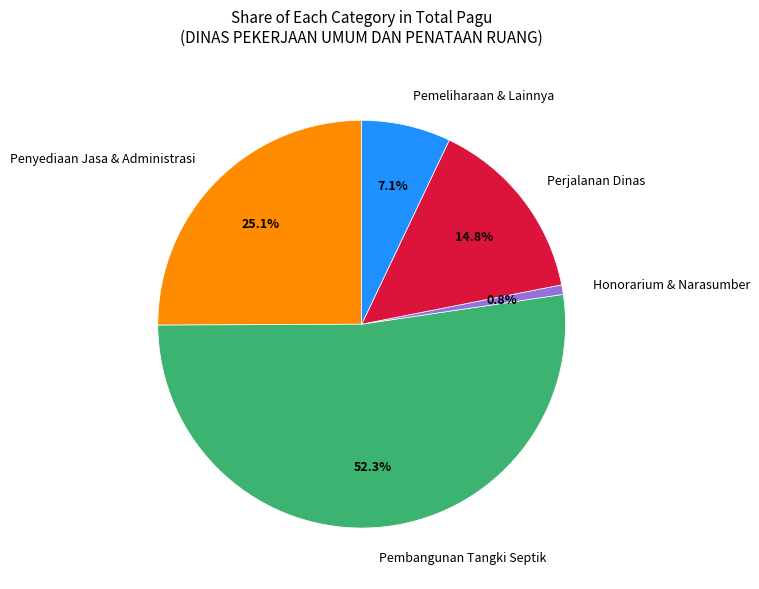

How much of the chart is everything except Honorarium & Narasumber?

99.2%